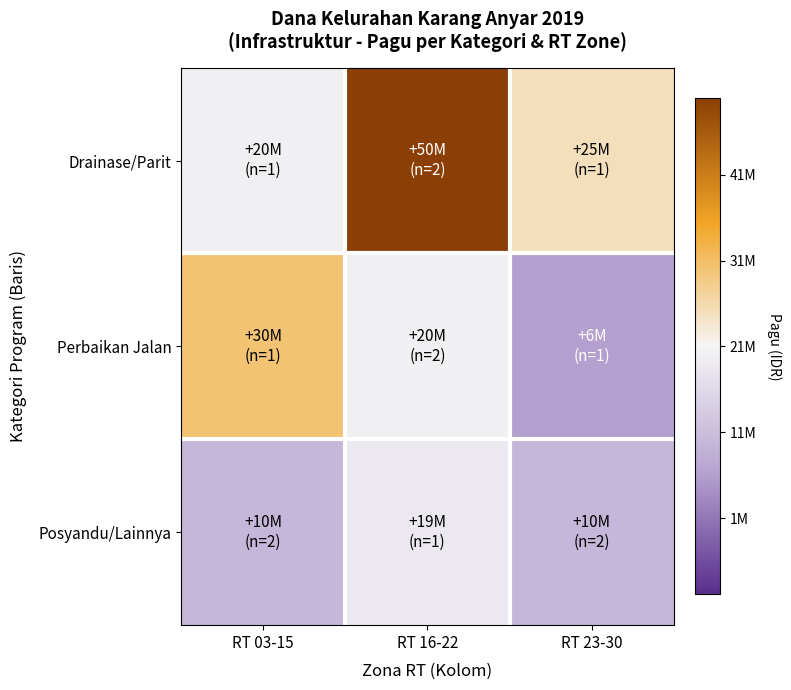

What is the maximum value shown in the chart?

28888888.9